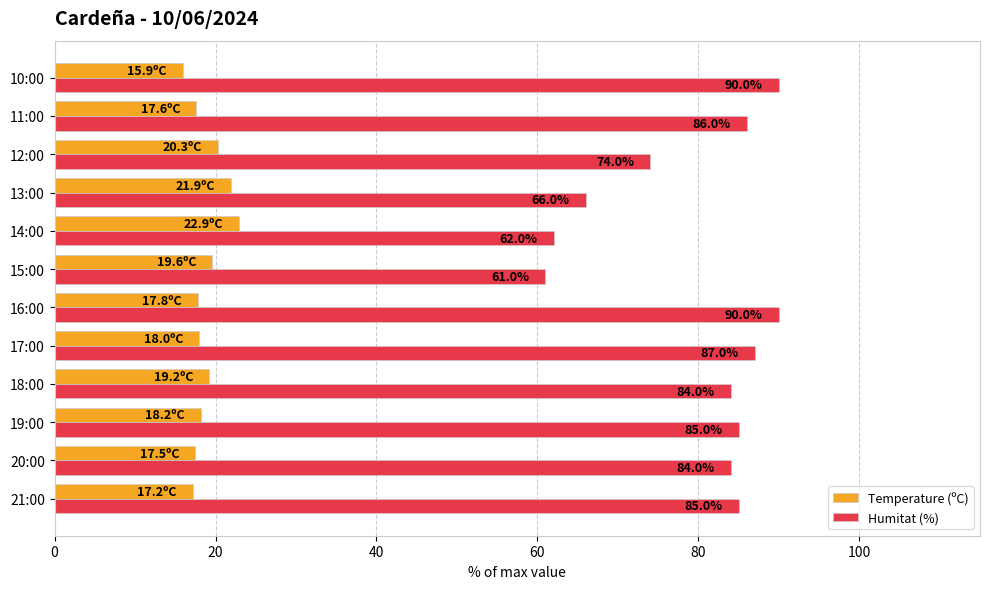

How many data points in Temperature (ºC) are less than 18?

5